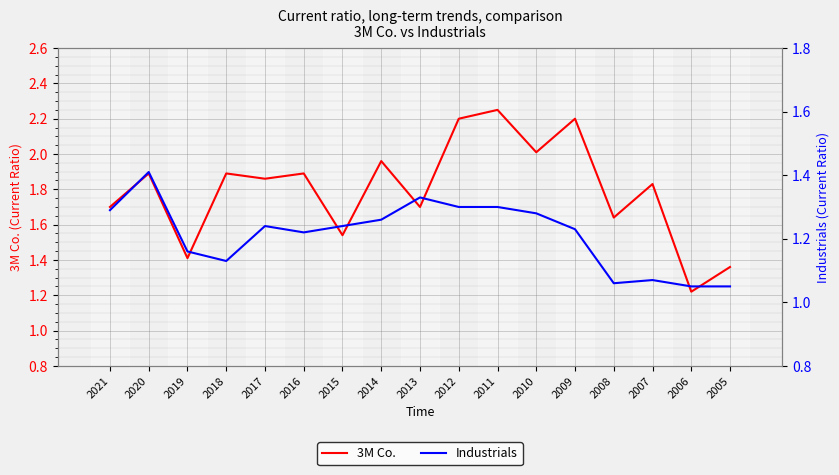

What is the lowest value of the 3M Co. series?

1.2